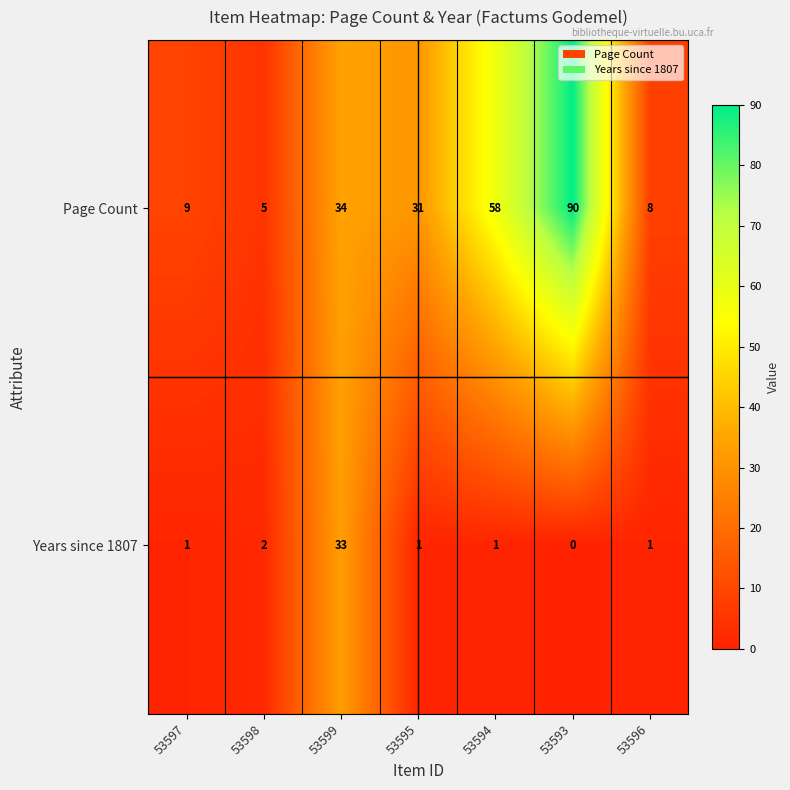

The Page Count series shows 90 at 53593. True or false?

True